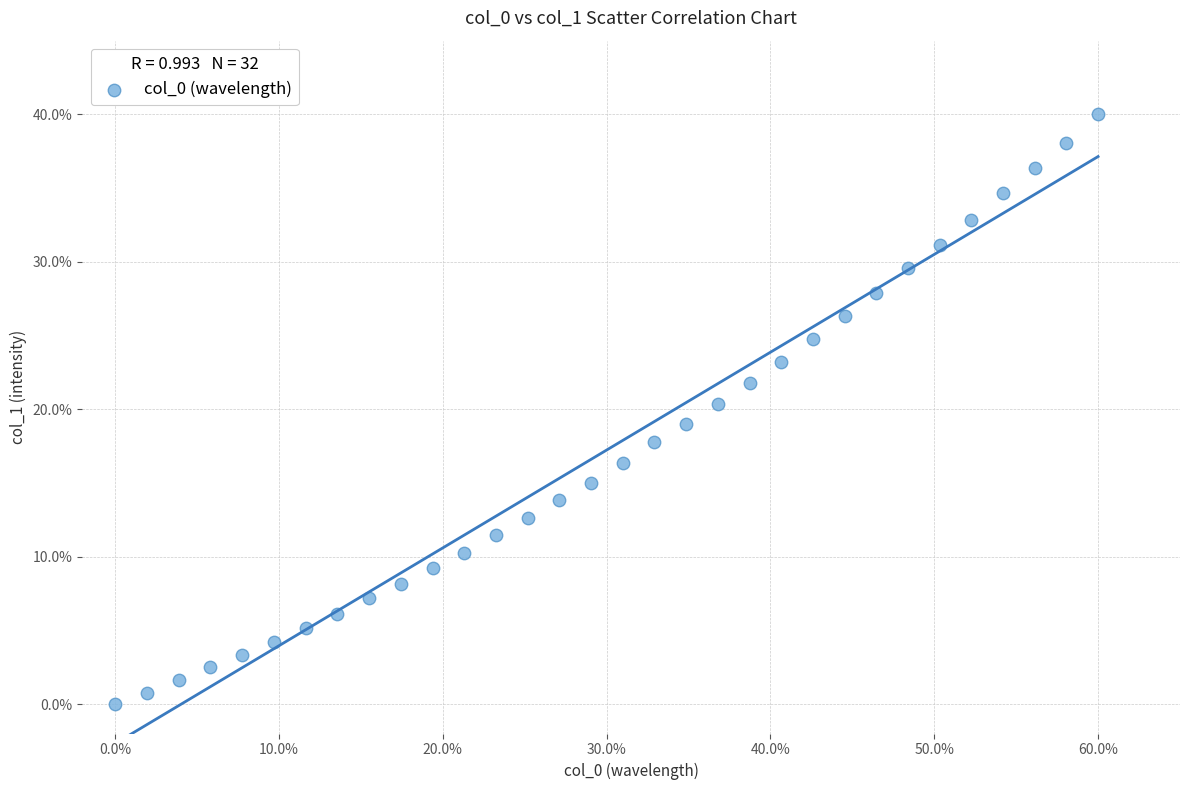

What is the range of Y values (max minus min)?

40.0